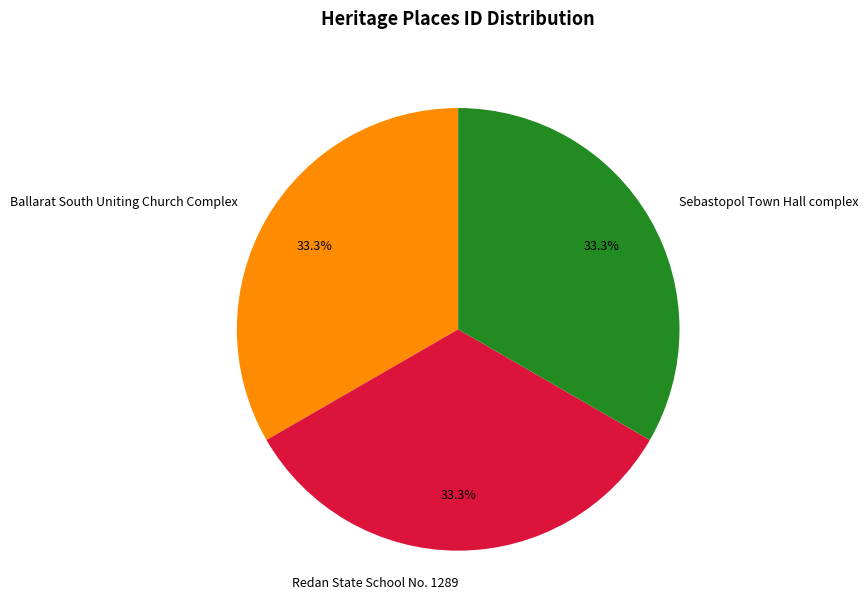

What is the ratio of the value at Sebastopol Town Hall complex to the value at Redan State School No. 1289?

1.0